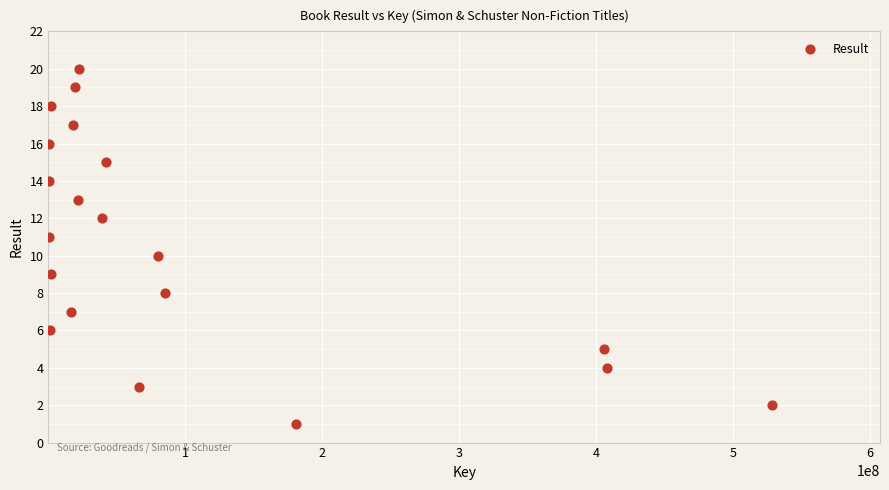

What is the range of X values (max minus min)?

527910224